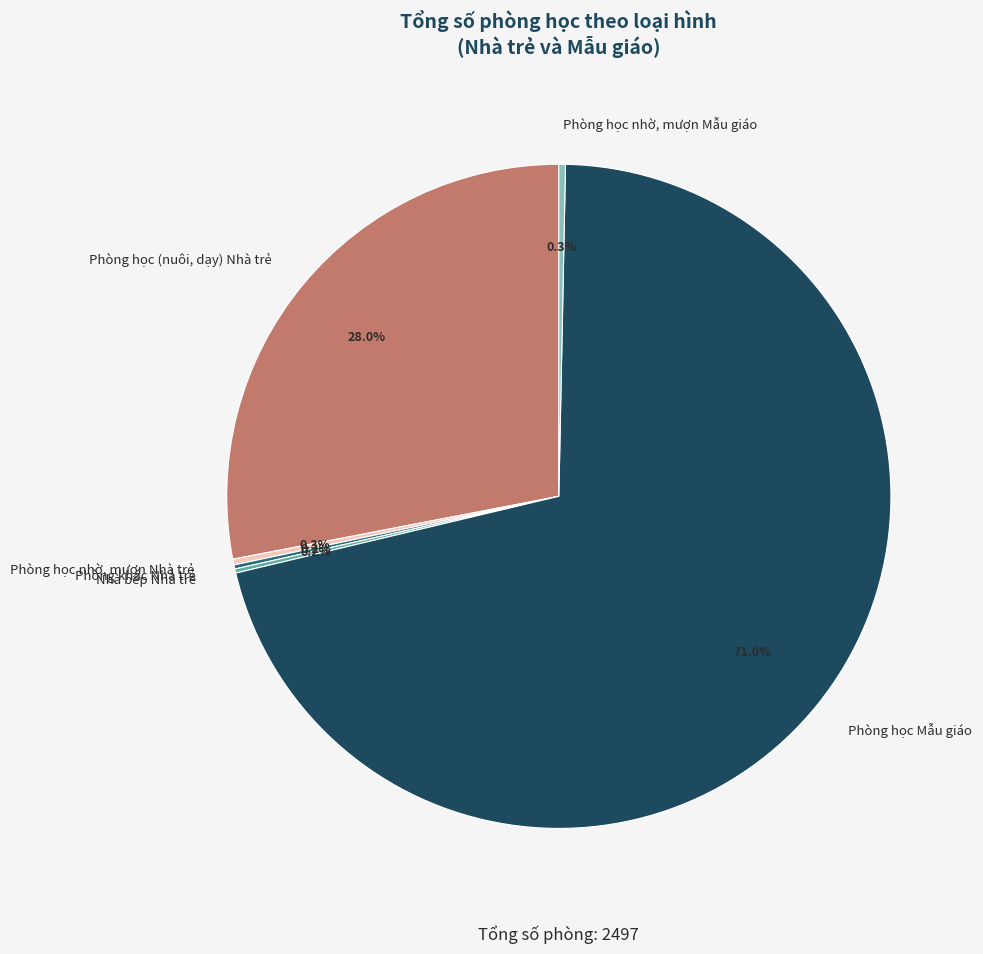

Between Phòng học nhờ, mượn Mẫu giáo and Phòng học Mẫu giáo, which is larger?

Phòng học Mẫu giáo